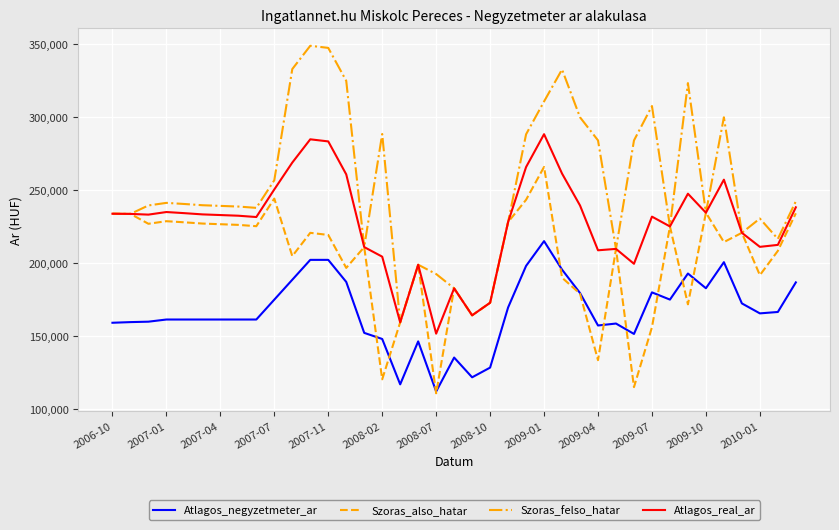

Which series has the largest range (max minus min)?

Szoras_felso_hatar